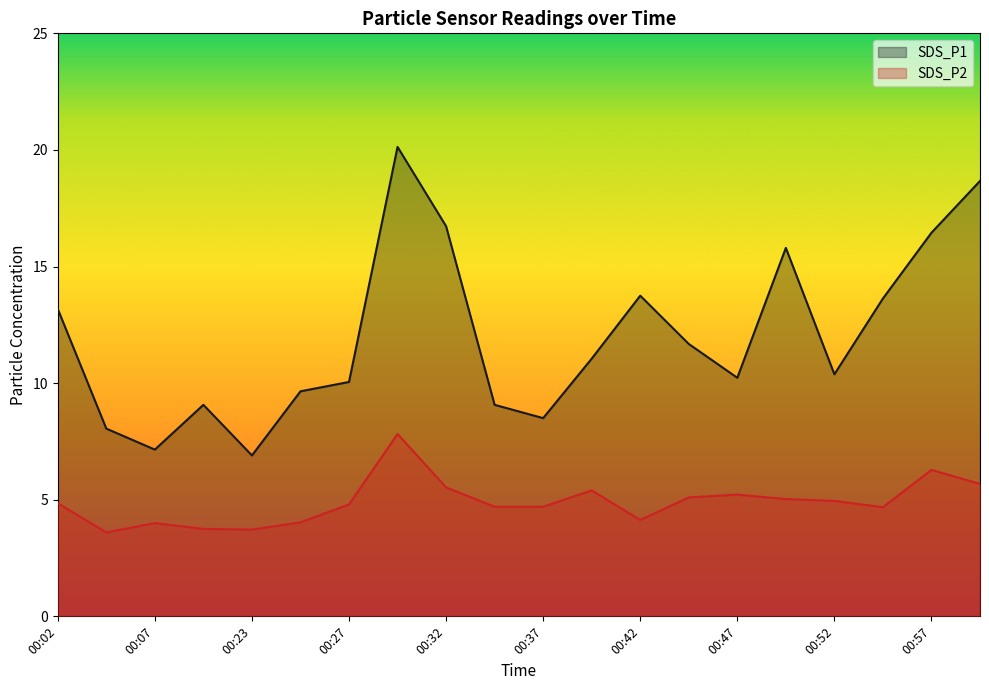

True or false: SDS_P1 and SDS_P2 intersect in this chart.

False